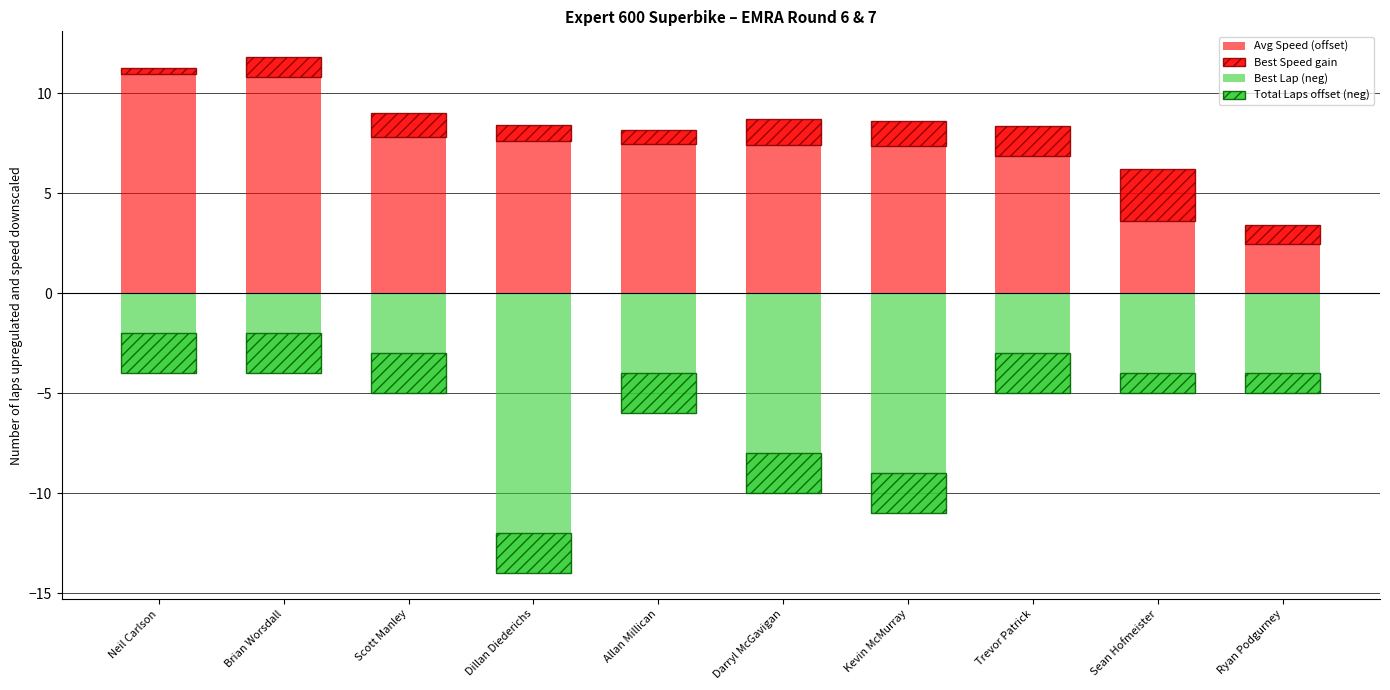

What is the difference between the highest and lowest values at Scott Manley?

10.8